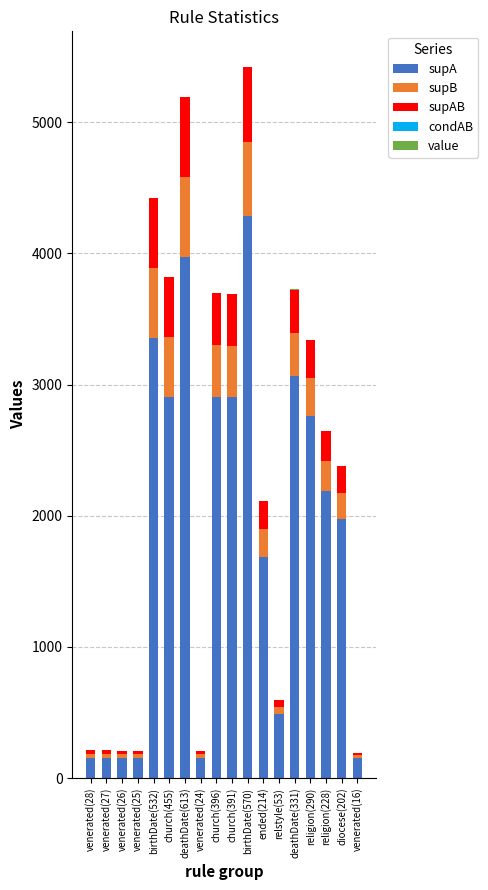

Does the chart contain stacked bars?

Yes